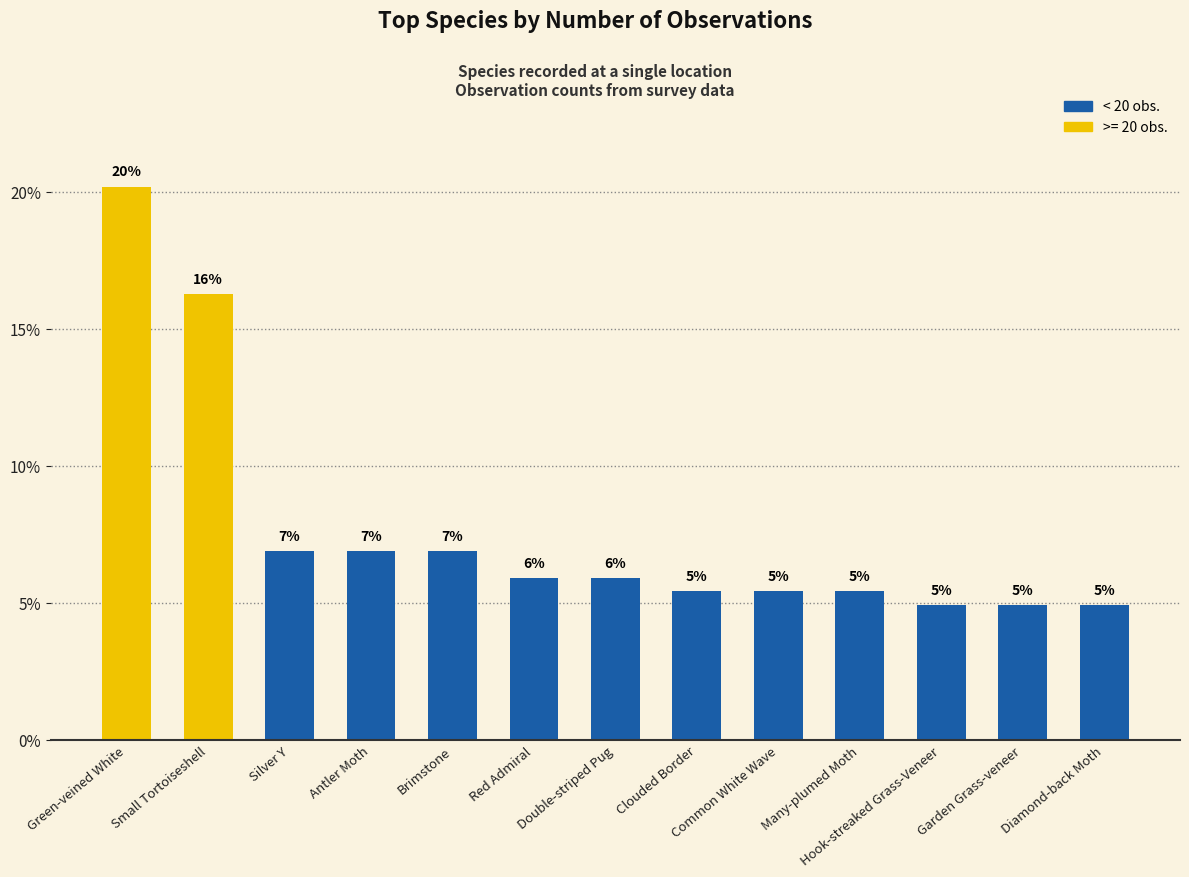

At which label does the data first exceed 5?

Green-veined White